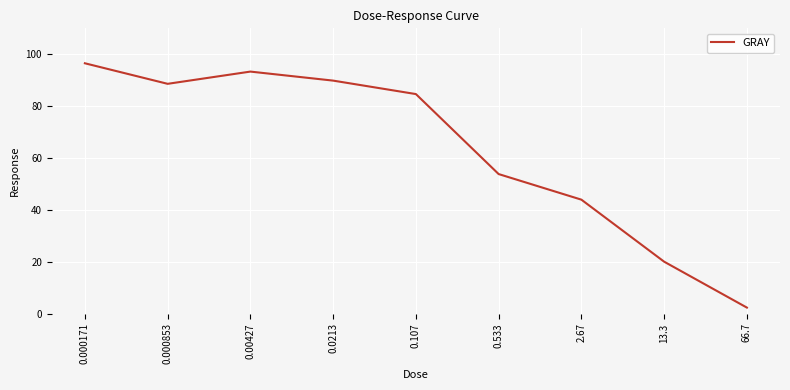

True or false: the data shows 43.9 at 2.67.

True